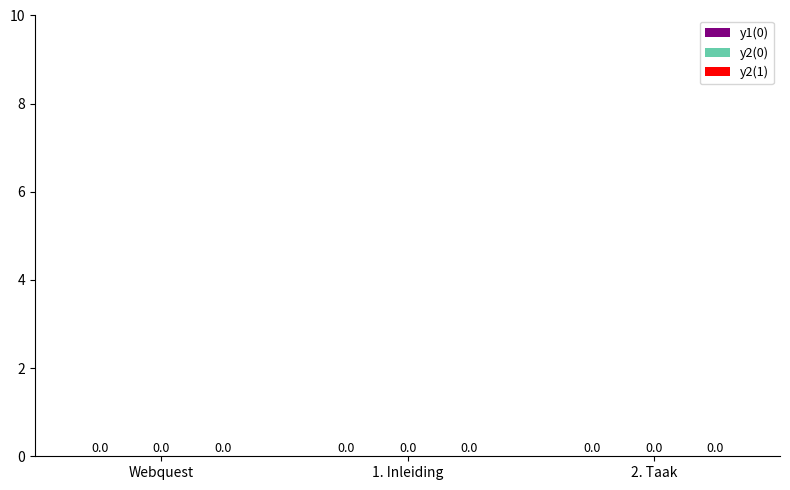

What is the label of the 1st bar from the right?

2. Taak